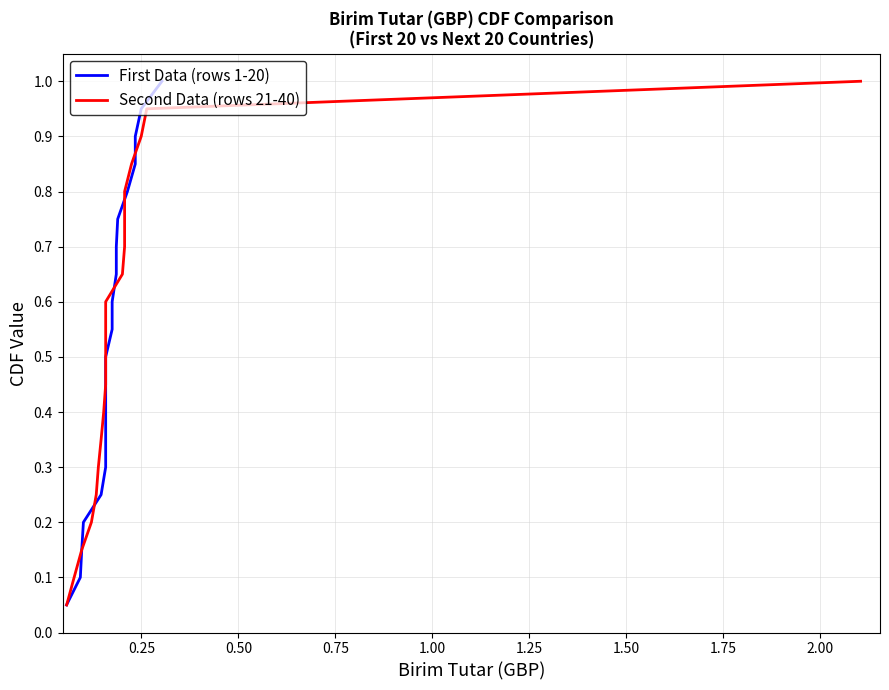

What is the maximum value shown in the chart?

1.0